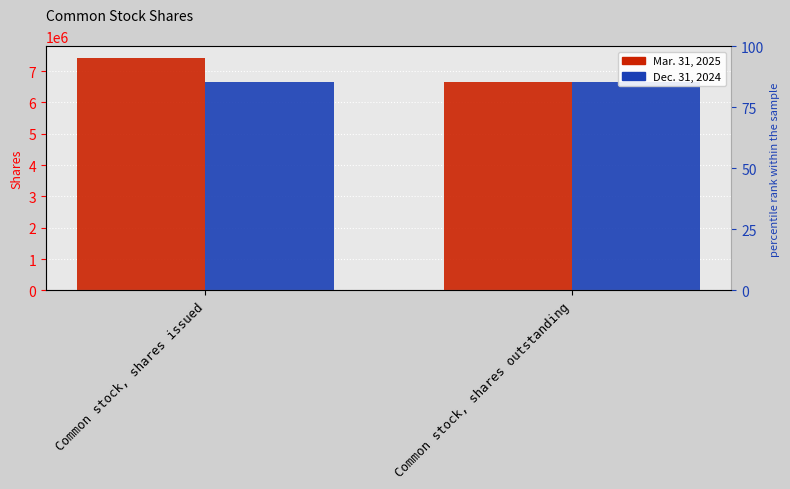

Count the number of data series in this chart.

2